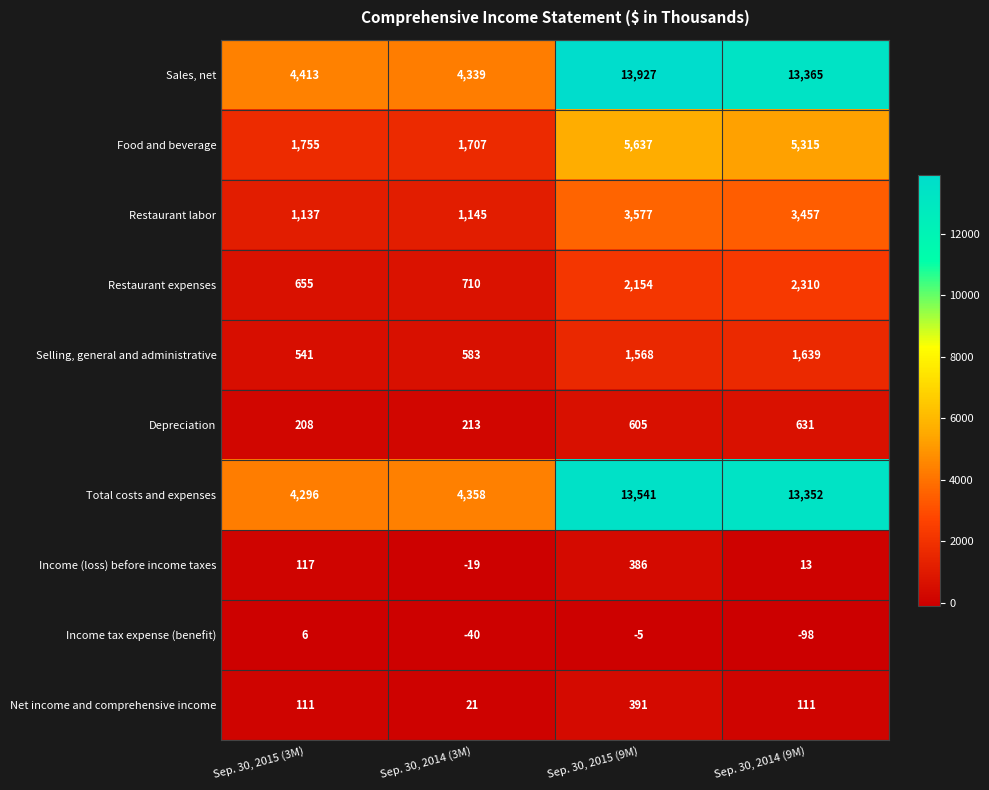

What value does the Net income and comprehensive income series have at Sep. 30, 2015 (3M), to the nearest 10?

110